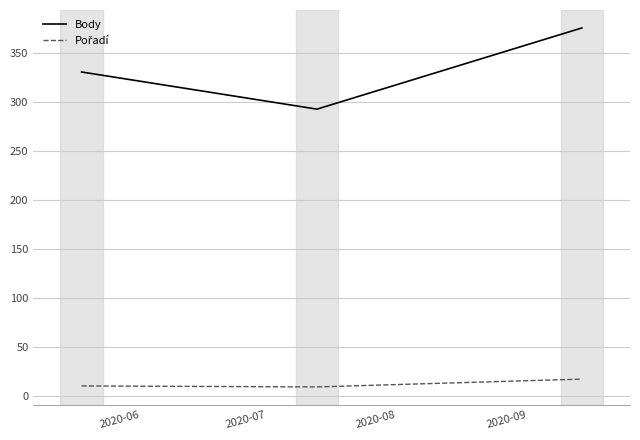

What is the difference between the maximum and minimum values in the Body series?

83